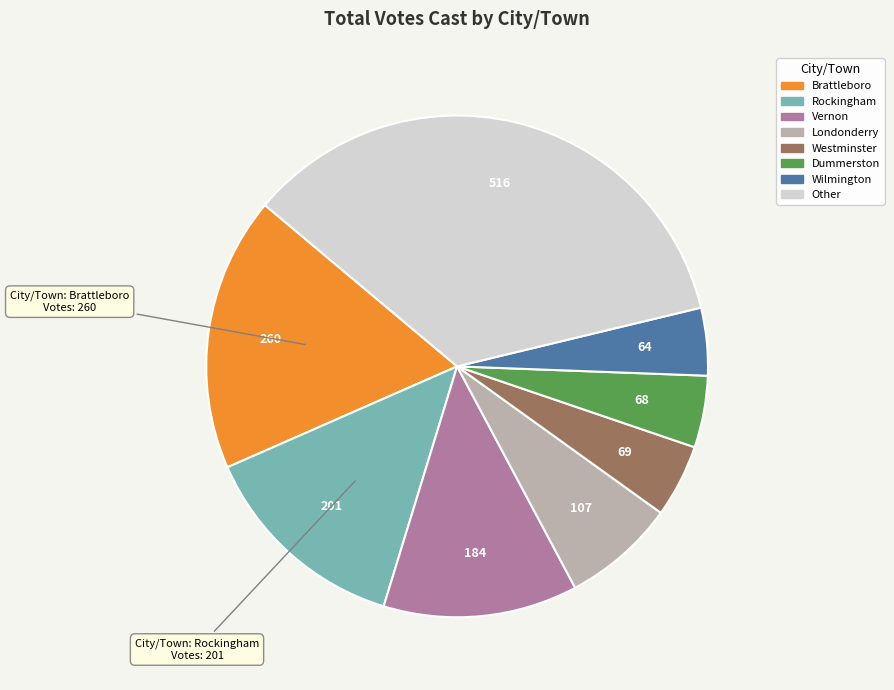

True or false: Westminster accounts for 17% of the total.

False